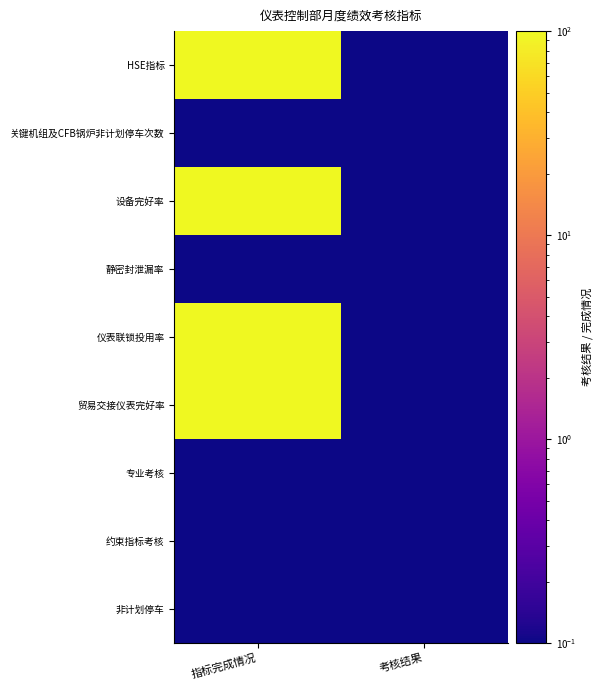

Which has a higher value, 考核结果 or 指标完成情况?

指标完成情况